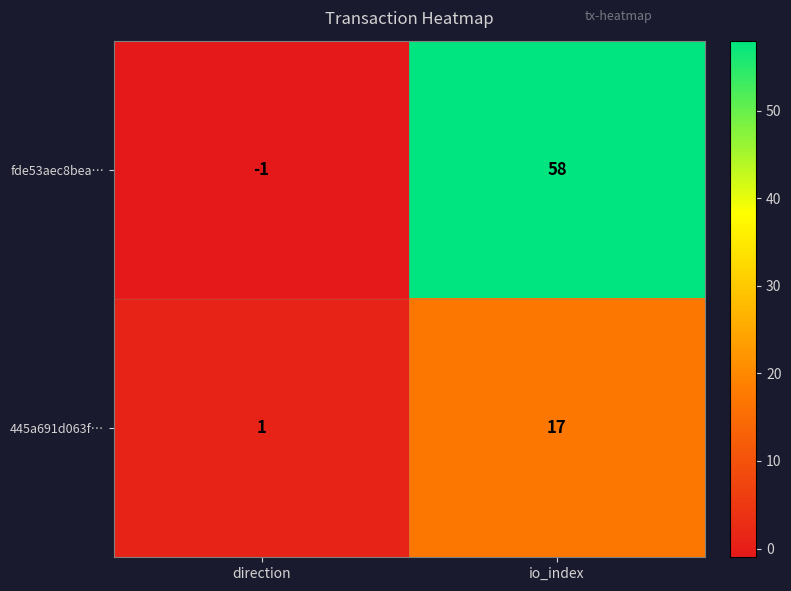

Which label corresponds to the smallest value in the chart?

direction